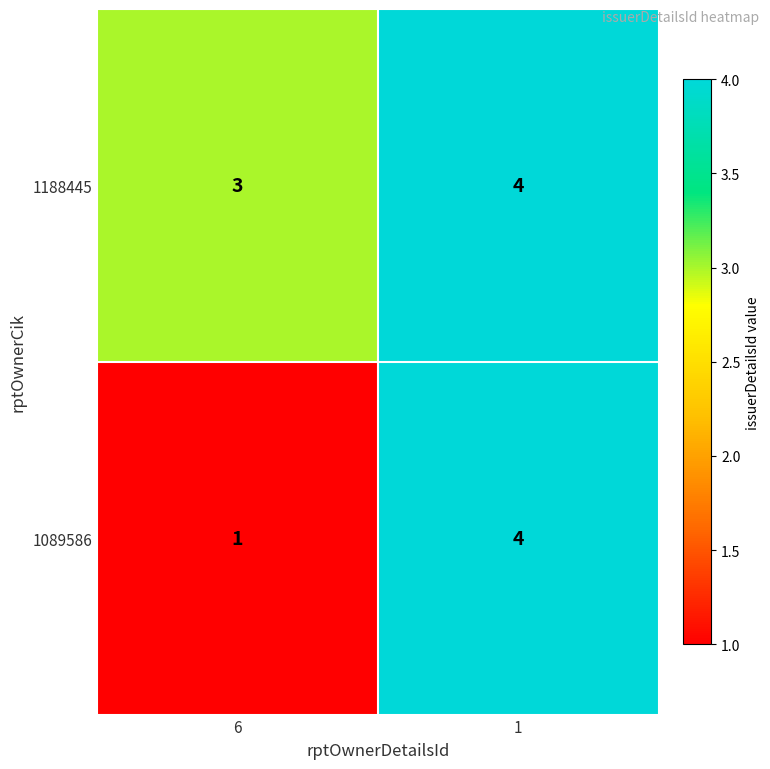

At which category is the sum across all series the highest?

1